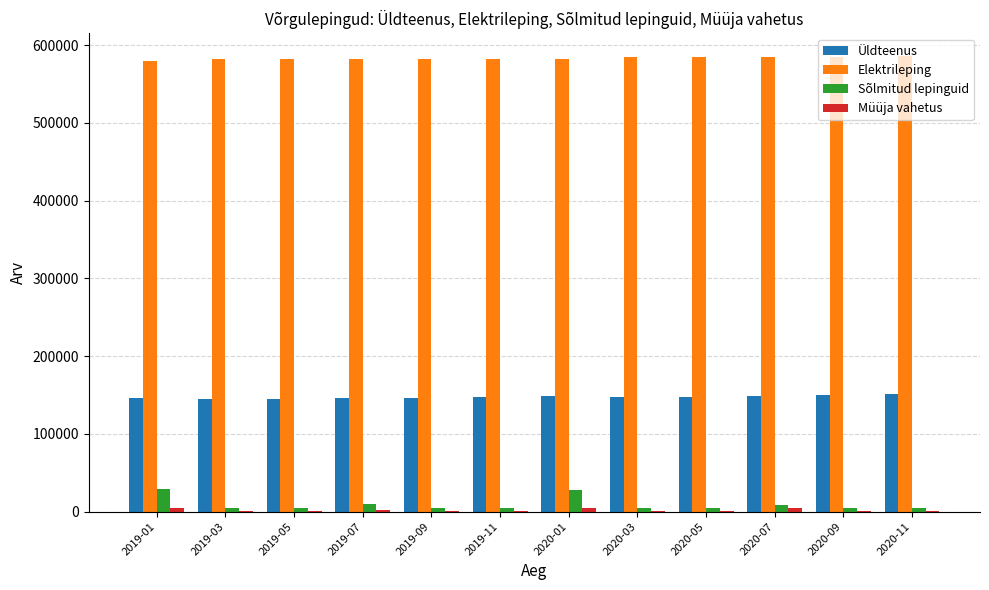

How many categories are shown in the chart?

12